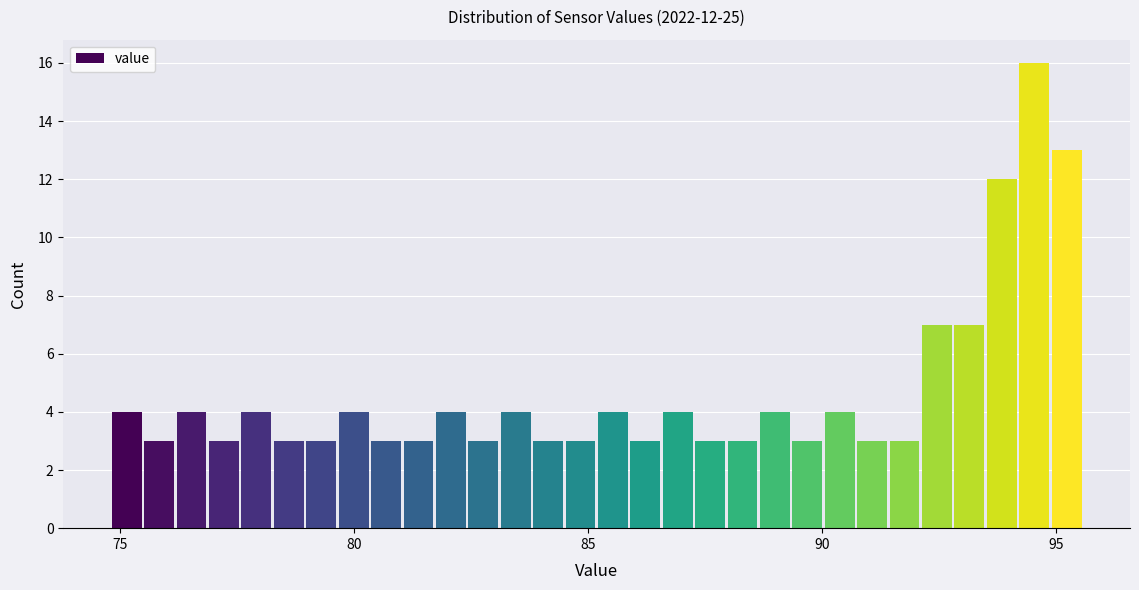

Around what value on the x-axis is the tallest bar? Give the approximate position of its centre, as read against the axis.

94.5